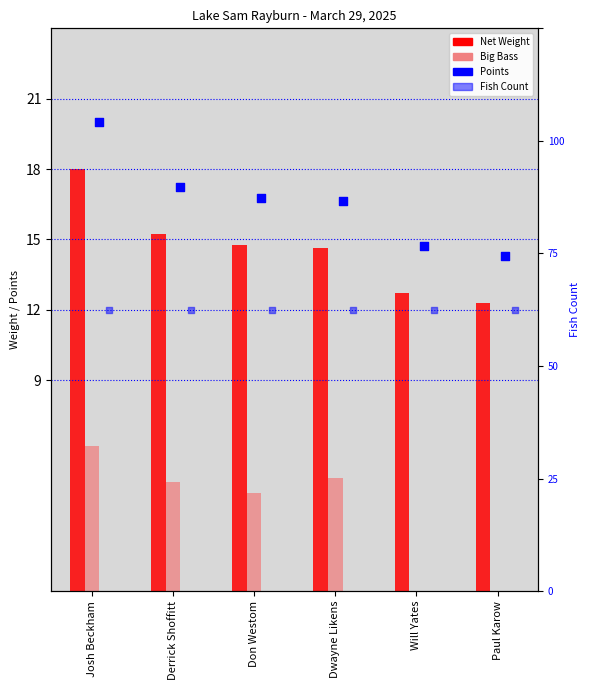

At which category is the sum across all series the highest?

Josh Beckham